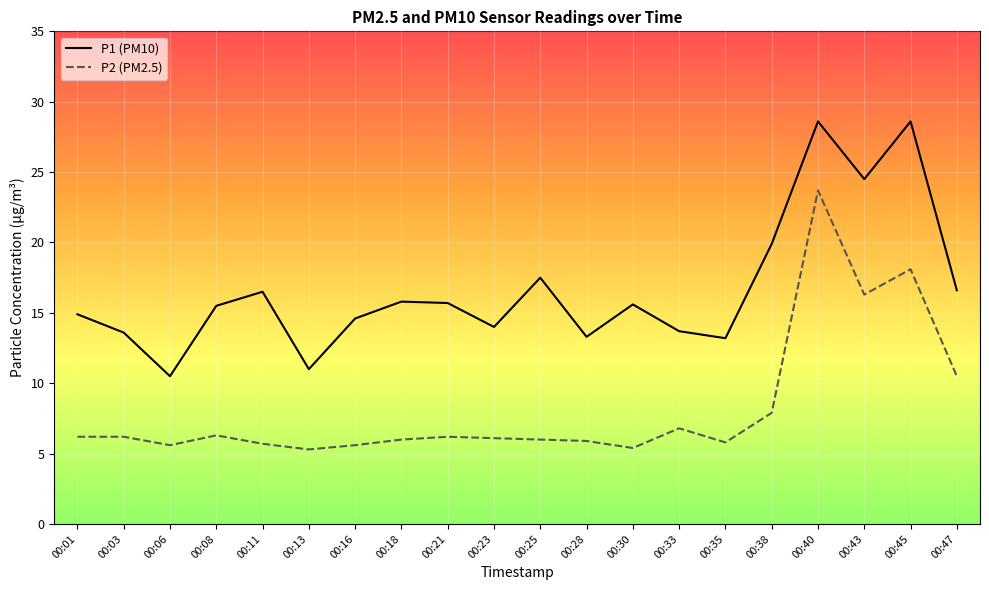

Rank the series by their maximum value, from highest to lowest.

P1 (PM10), P2 (PM2.5)